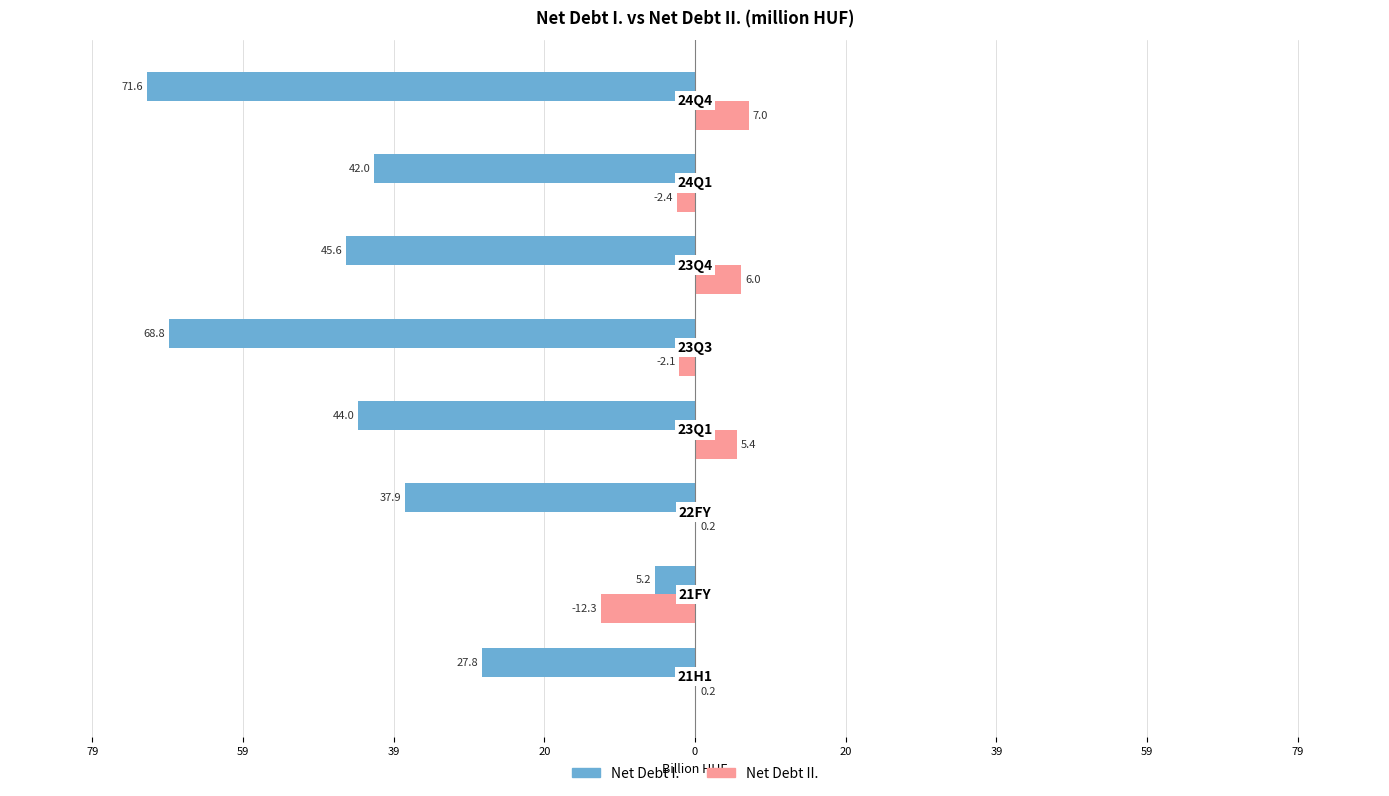

What are all the series names shown in the legend?

Net Debt I., Net Debt II.